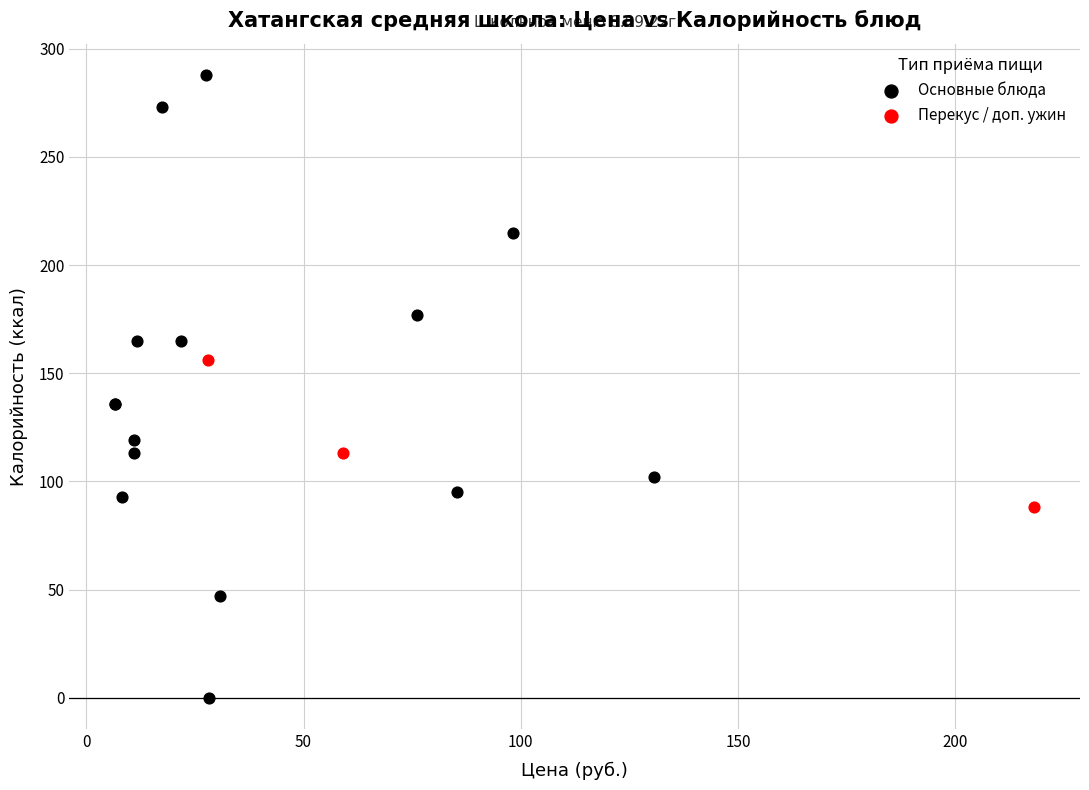

Which series contains the lowest Y value?

Основные блюда